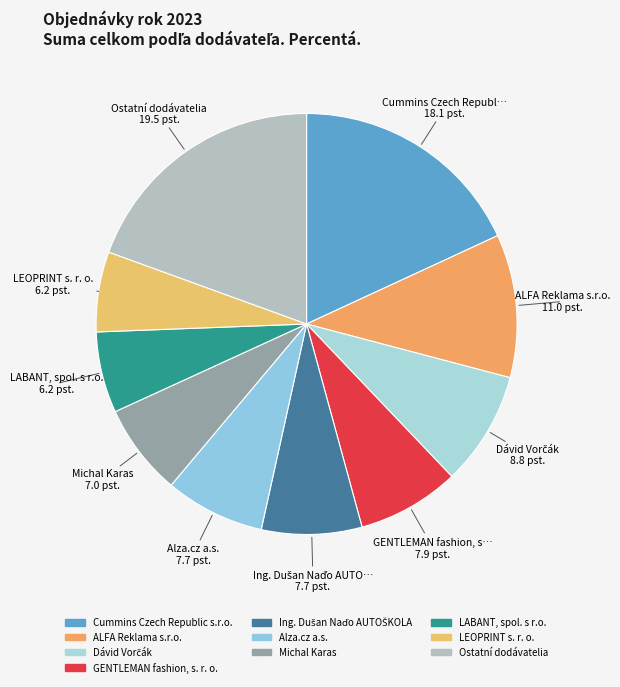

Count the number of slices in the pie.

10